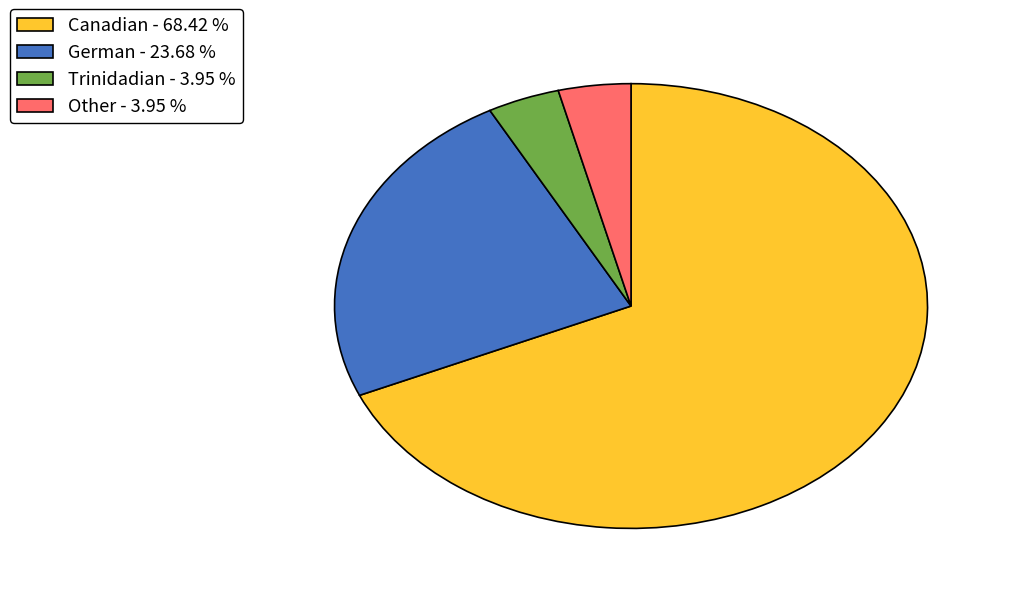

Between German and Canadian, which is larger?

Canadian